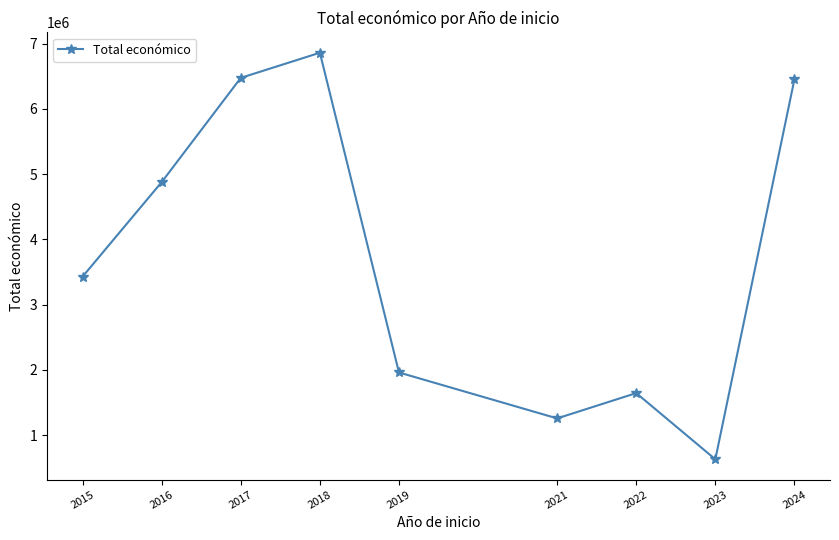

At which category does the data reach its first local peak?

2018